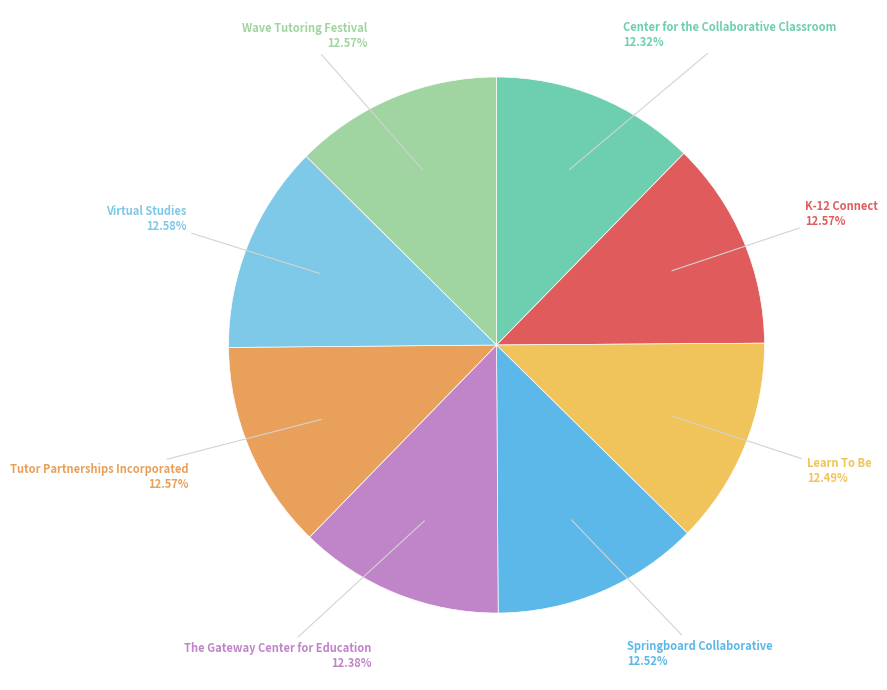

How many segments does this pie chart have?

8